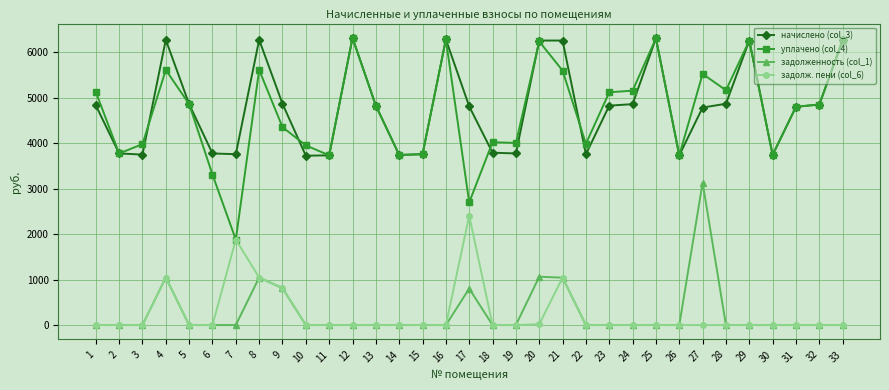

Between 16 and 27, which series saw the biggest shift?

задолженность (col_1)